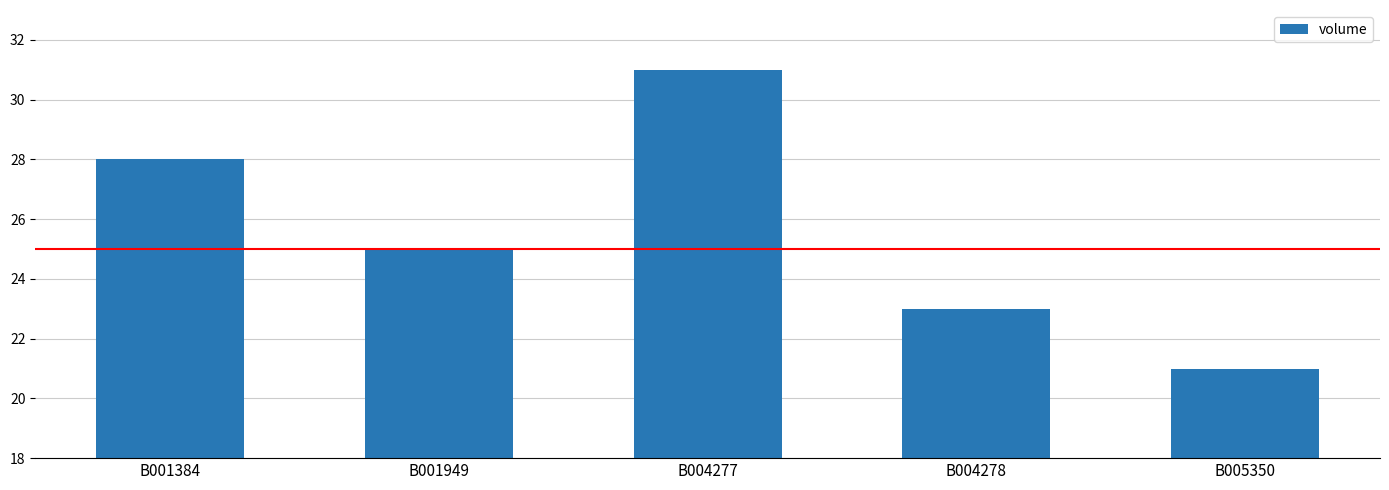

Approximately how many times larger is the value at B001384 compared to B004278?

1.2